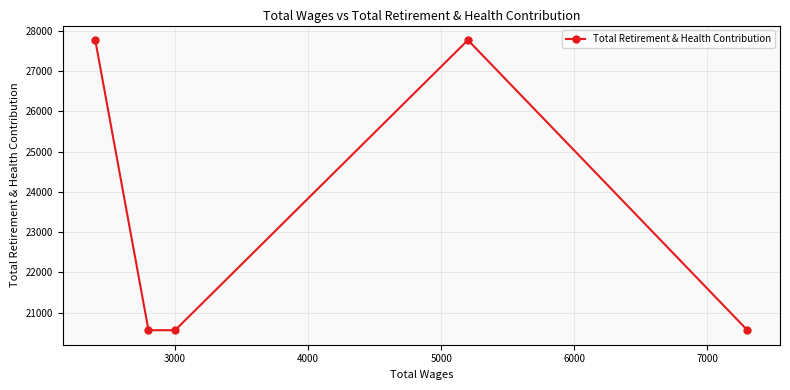

Reading left to right, what are all the values shown in this chart?

27773	20564	20564	27773	20564